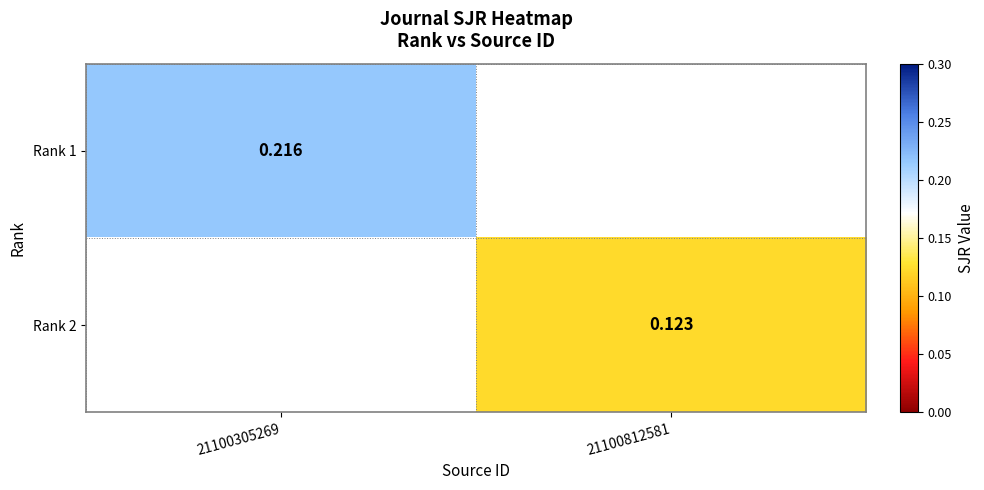

What is the average value of the Rank 2 series?

0.1